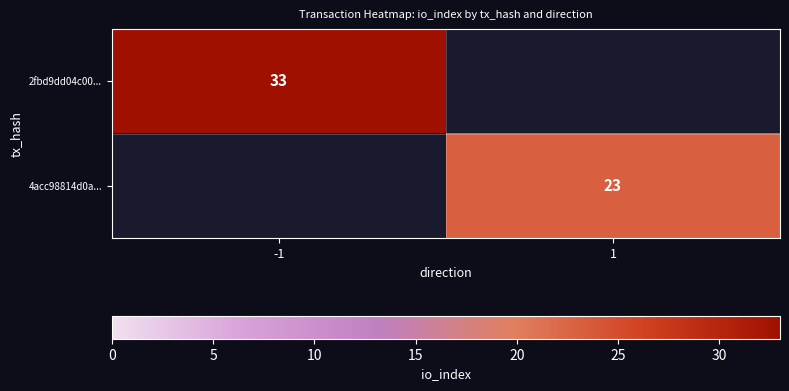

True or false: 4acc98814d0a... has a value of 33 at 1.

False